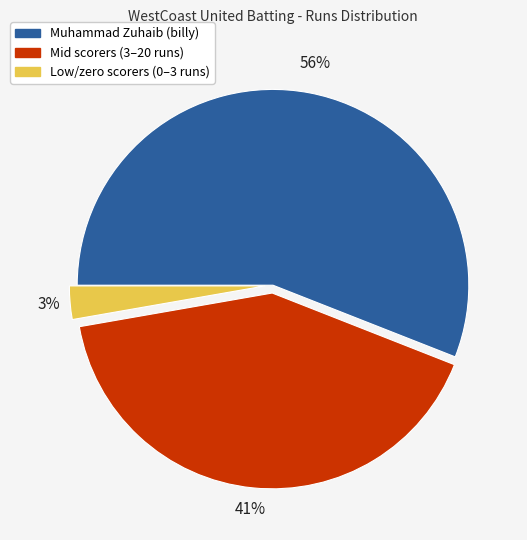

To the nearest percent, what is the difference between the largest and smallest slice percentages?

53%